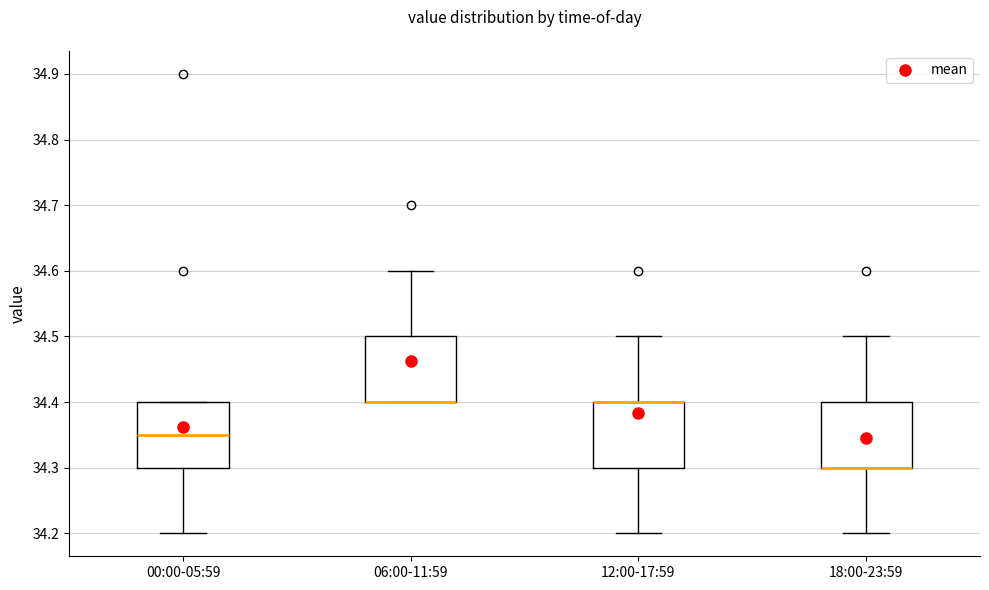

Reading left to right, transcribe this box plot: for each box, give where its median line is, the range the box spans, and where its two whiskers end, as read against the y-axis. The values are not printed on the chart, so give them approximately, as read against the axis.

00:00-05:59: median 34.35, box 34.30 to 34.40, whiskers 34.20 to 34.40
06:00-11:59: median 34.40 (drawn on the box's lower edge), box 34.40 to 34.50, whiskers 34.40 to 34.60
12:00-17:59: median 34.40 (drawn on the box's upper edge), box 34.30 to 34.40, whiskers 34.20 to 34.50
18:00-23:59: median 34.30 (drawn on the box's lower edge), box 34.30 to 34.40, whiskers 34.20 to 34.50